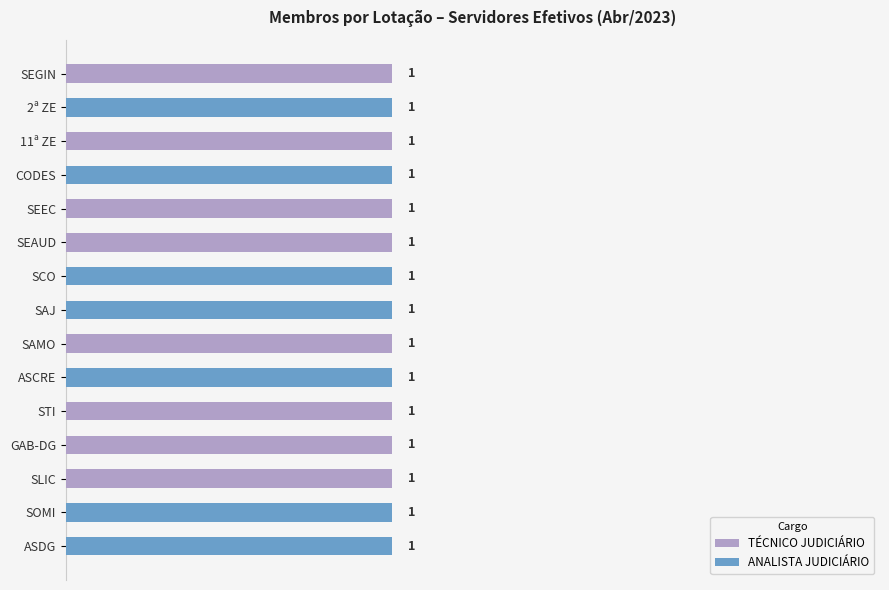

What are all the series names shown in the legend?

TÉCNICO JUDICIÁRIO, ANALISTA JUDICIÁRIO